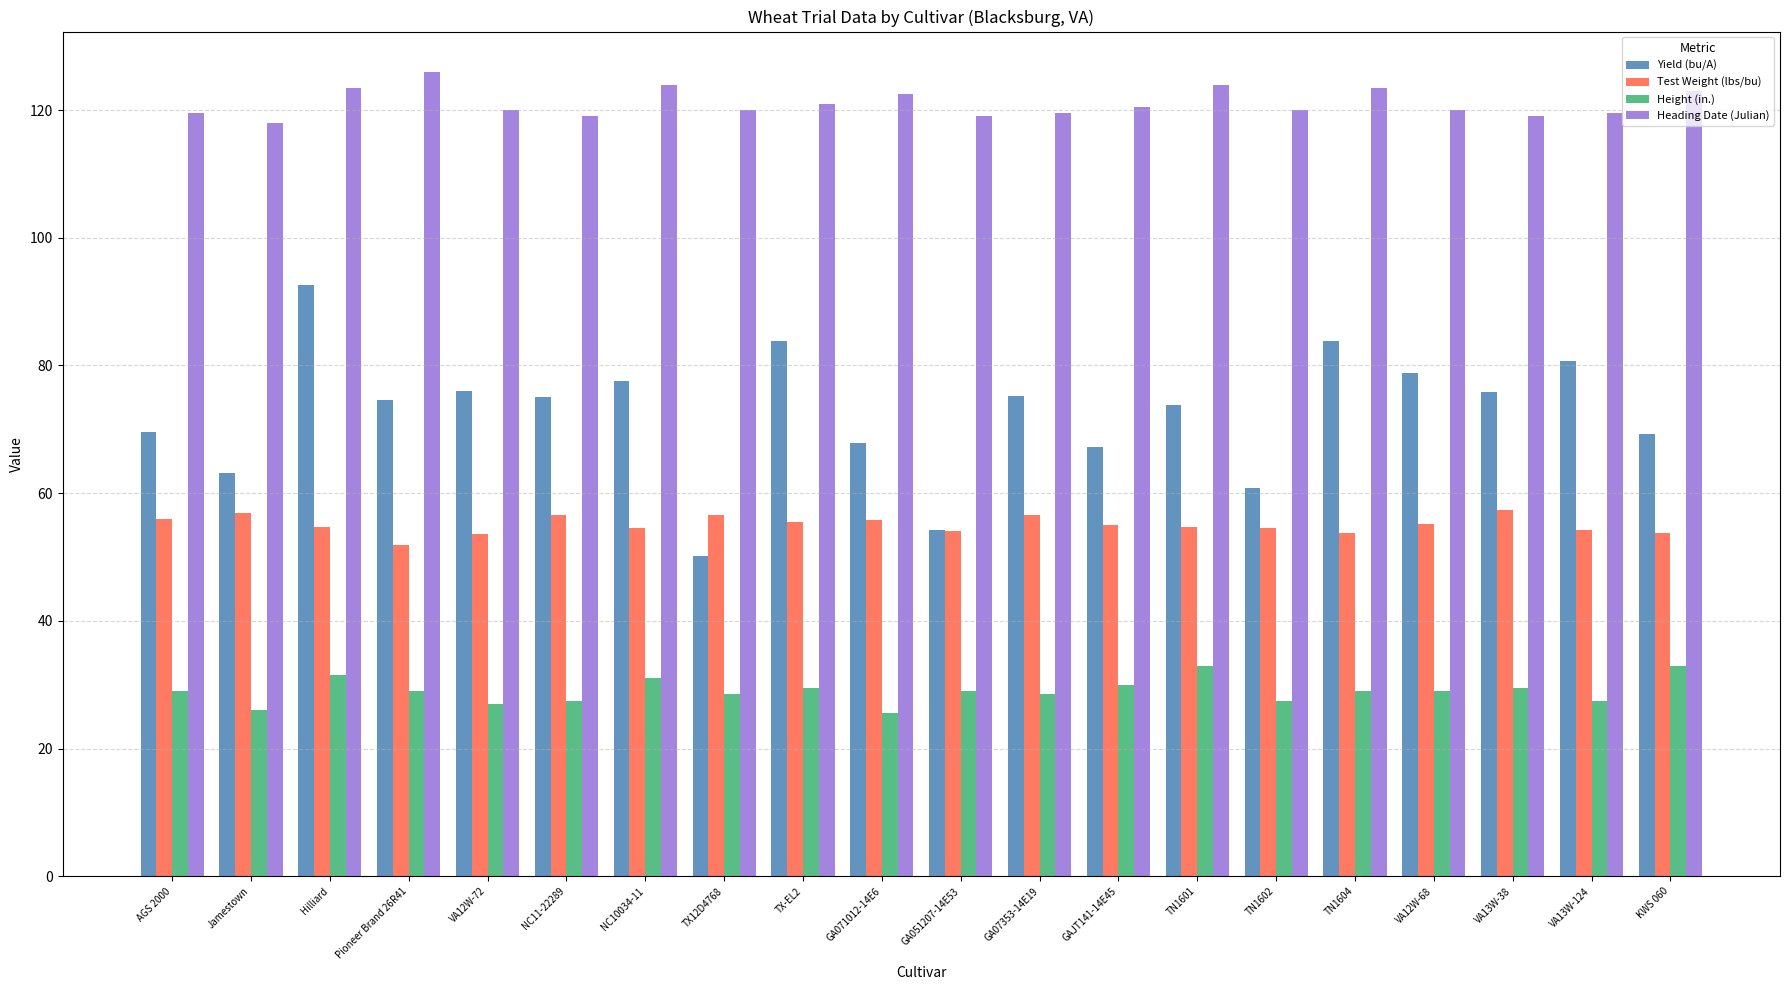

What is the minimum value shown in the chart?

25.5